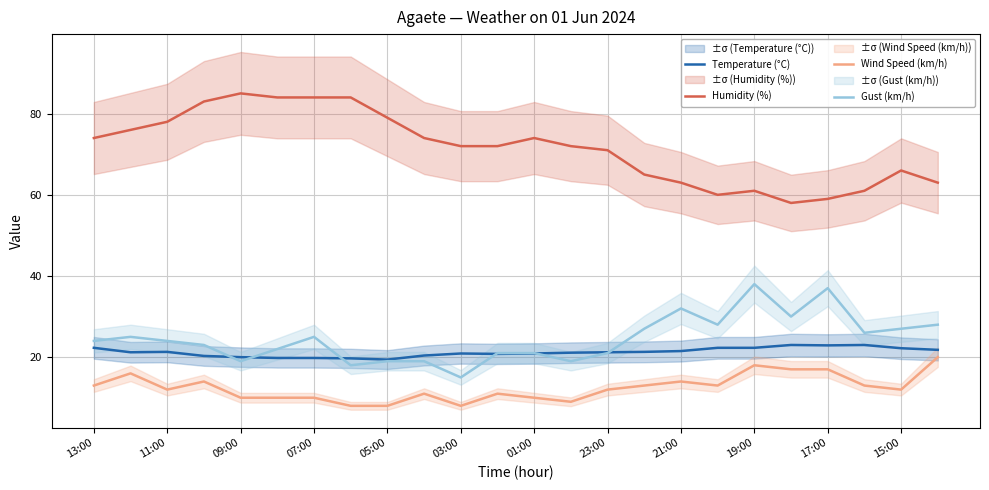

True or false: Gust (km/h) and Humidity (%) cross at least once.

False